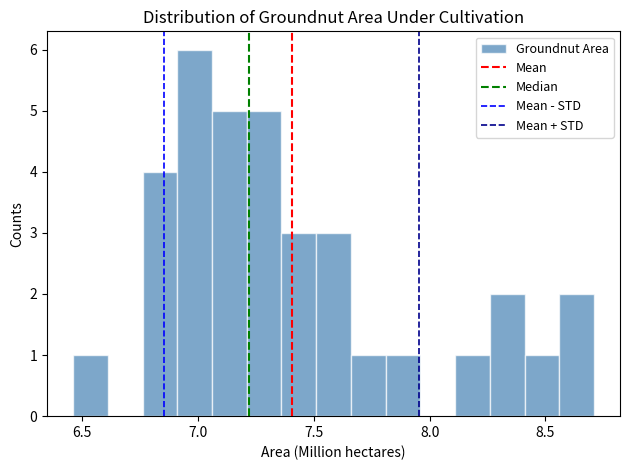

Around what value on the x-axis is the tallest bar? Give the approximate position of its centre, as read against the axis.

7.00